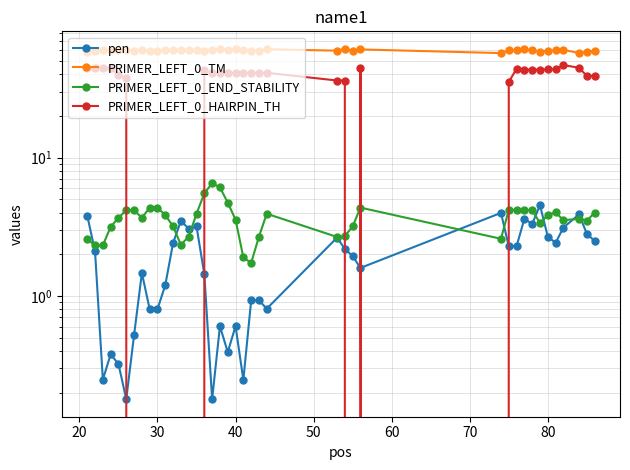

After their last crossing, which series has the higher values: pen or PRIMER_LEFT_0_HAIRPIN_TH?

PRIMER_LEFT_0_HAIRPIN_TH